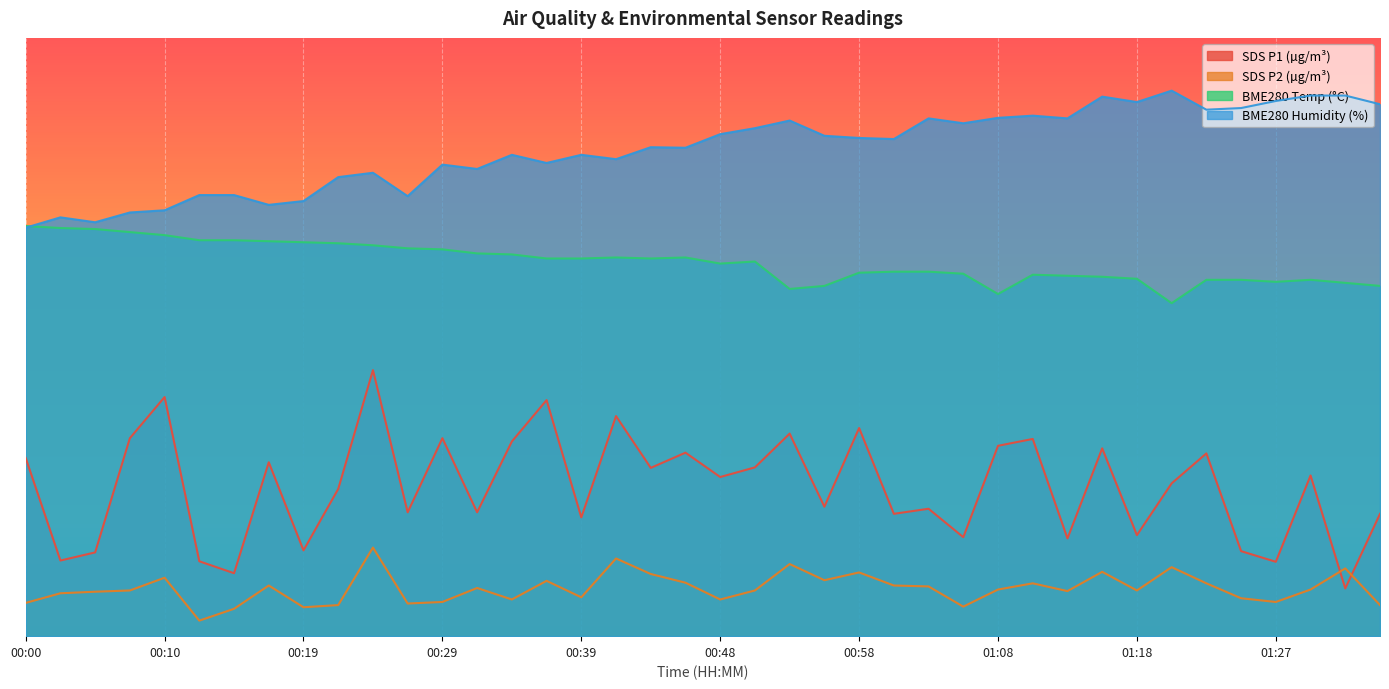

How many interior local peaks does the SDS_P1 series have?

14